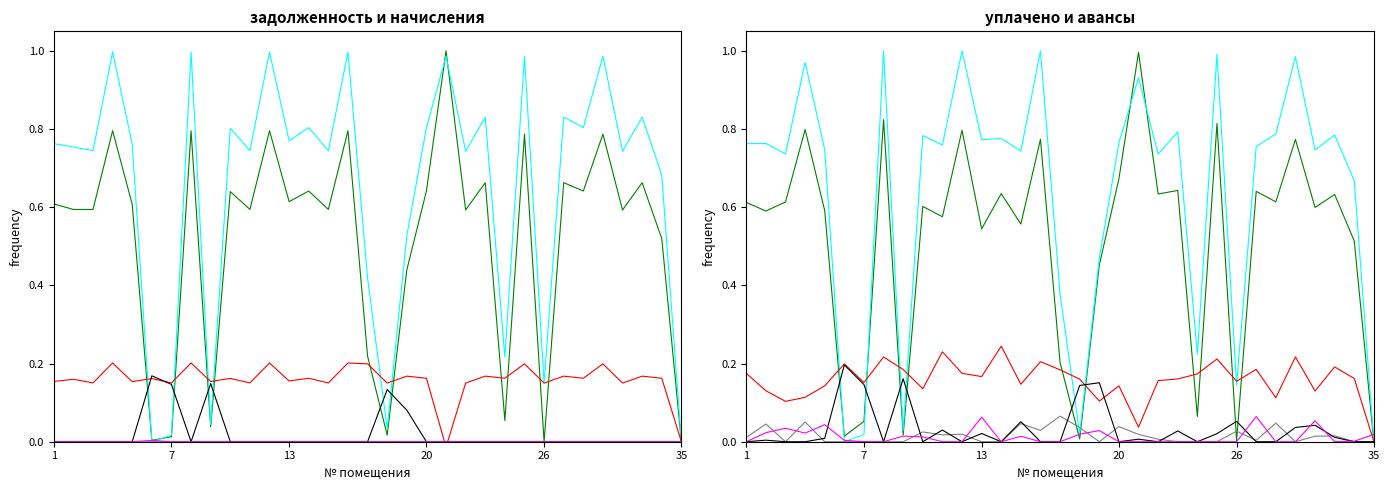

How many intersections are there between аванс пени (col_8) and уплачено (col_4)?

7